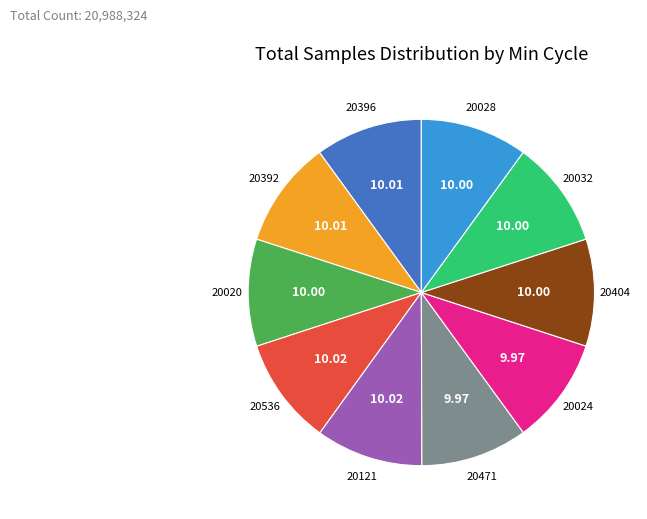

Is there a majority slice in this chart?

No